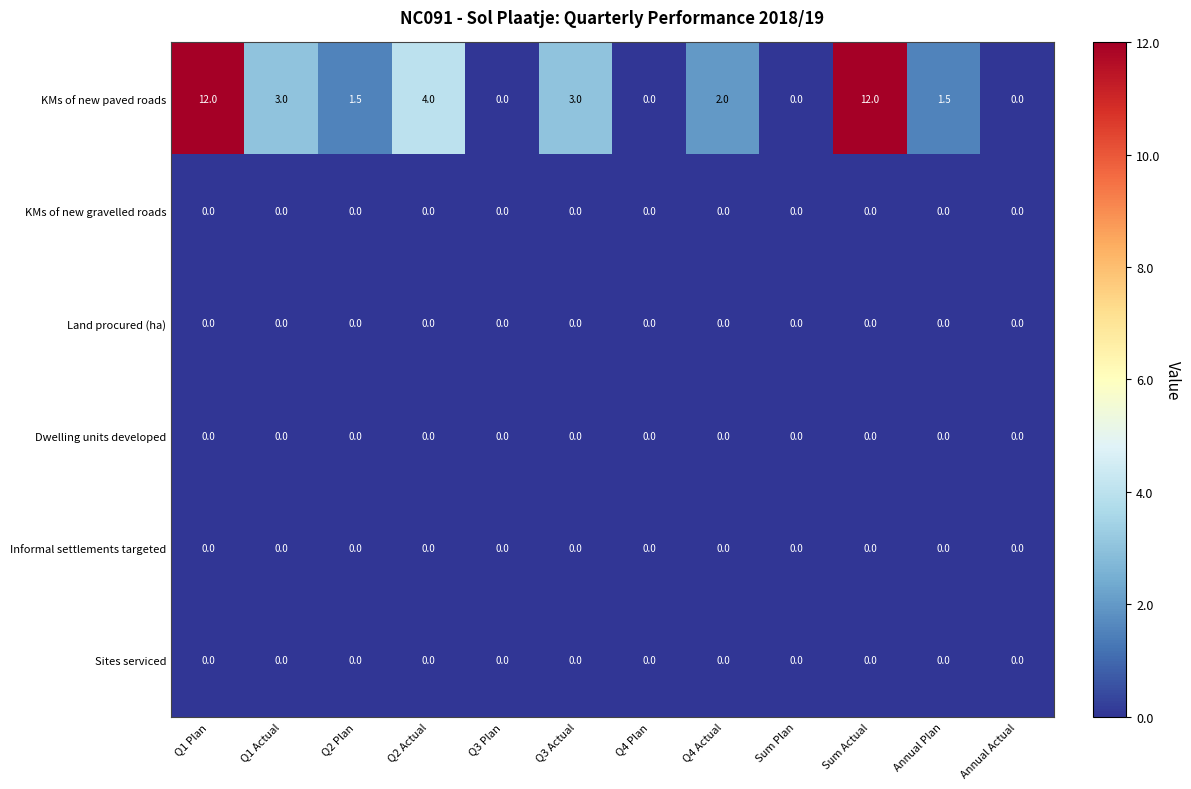

True or false: KMs of new paved roads has a value of 5.9 at Q2 Actual.

False